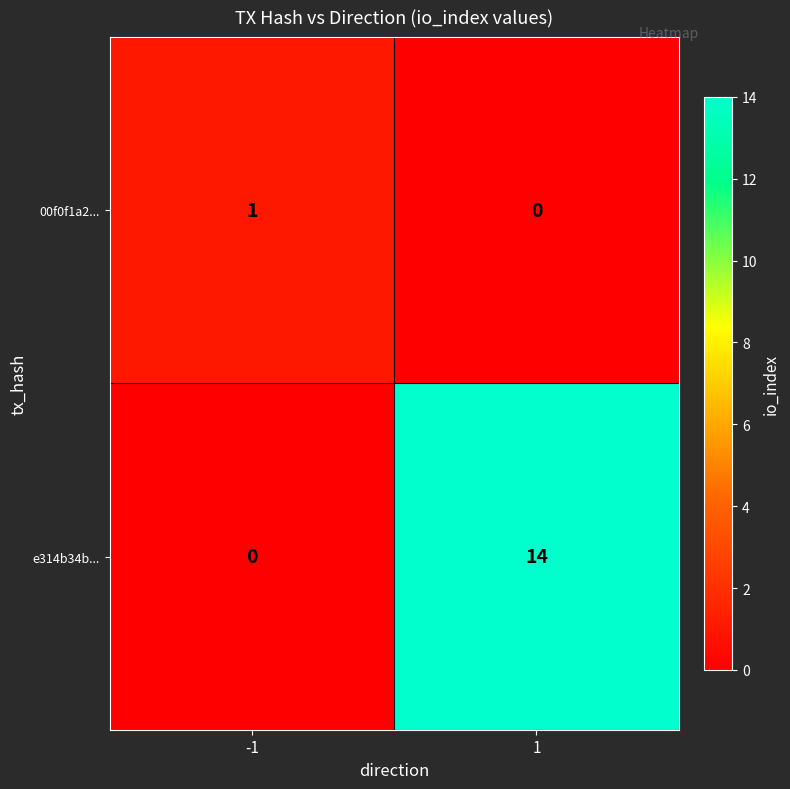

What is the difference between the maximum and minimum values in the e314b34b... series?

14